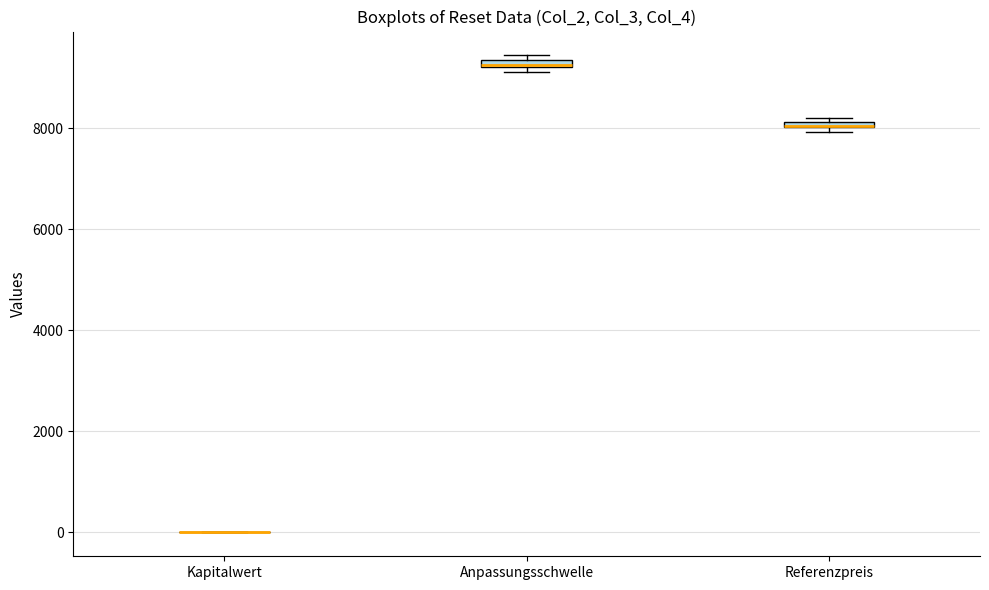

Where is the lower edge of the box for Referenzpreis on the y-axis? The values are not printed on the chart, so give them approximately, as read against the axis.

8000